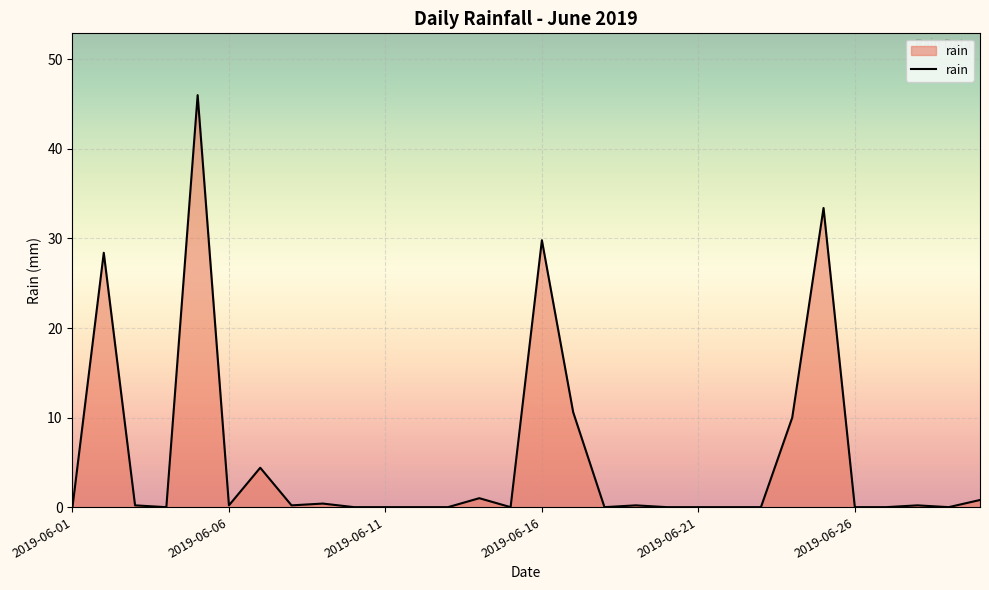

What is the greatest value displayed?

46.0